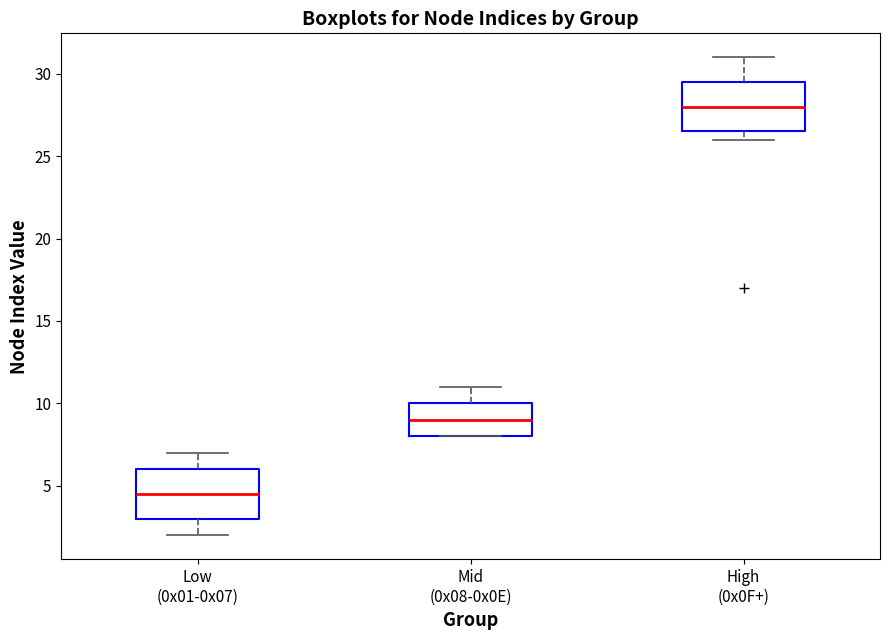

Reading left to right, read every box against the y-axis: the position of its median line, the range the box covers, and the ends of its whiskers. The values are not printed on the chart, so give them approximately, as read against the axis.

Low (0x01-0x07): median 4.5, box 3.0 to 6.0, whiskers 2.0 to 7.0
Mid (0x08-0x0E): median 9.0, box 8.0 to 10.0, whiskers 8.0 to 11.0
High (0x0F+): median 28.0, box 26.5 to 29.5, whiskers 26.0 to 31.0